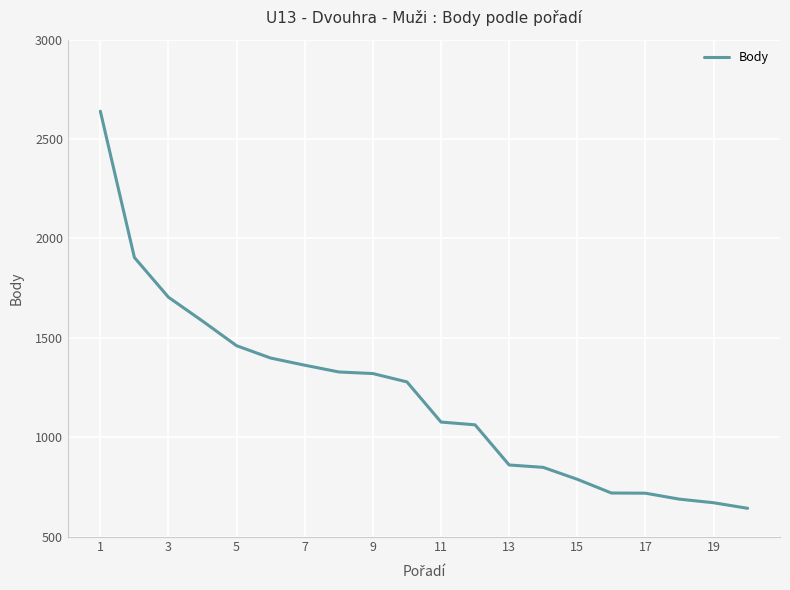

What is the greatest value displayed?

2640